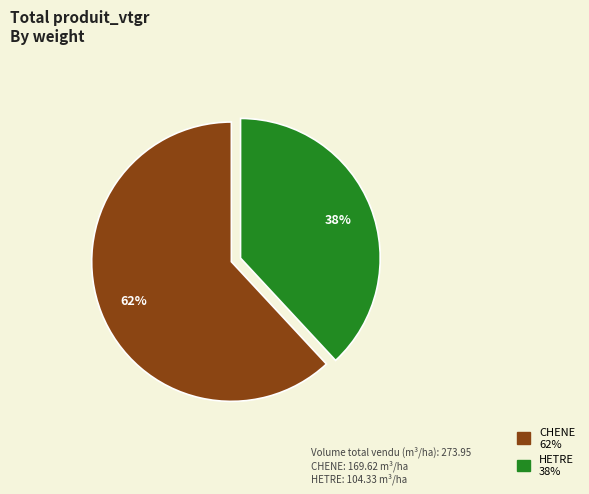

Count the number of slices in the pie.

2